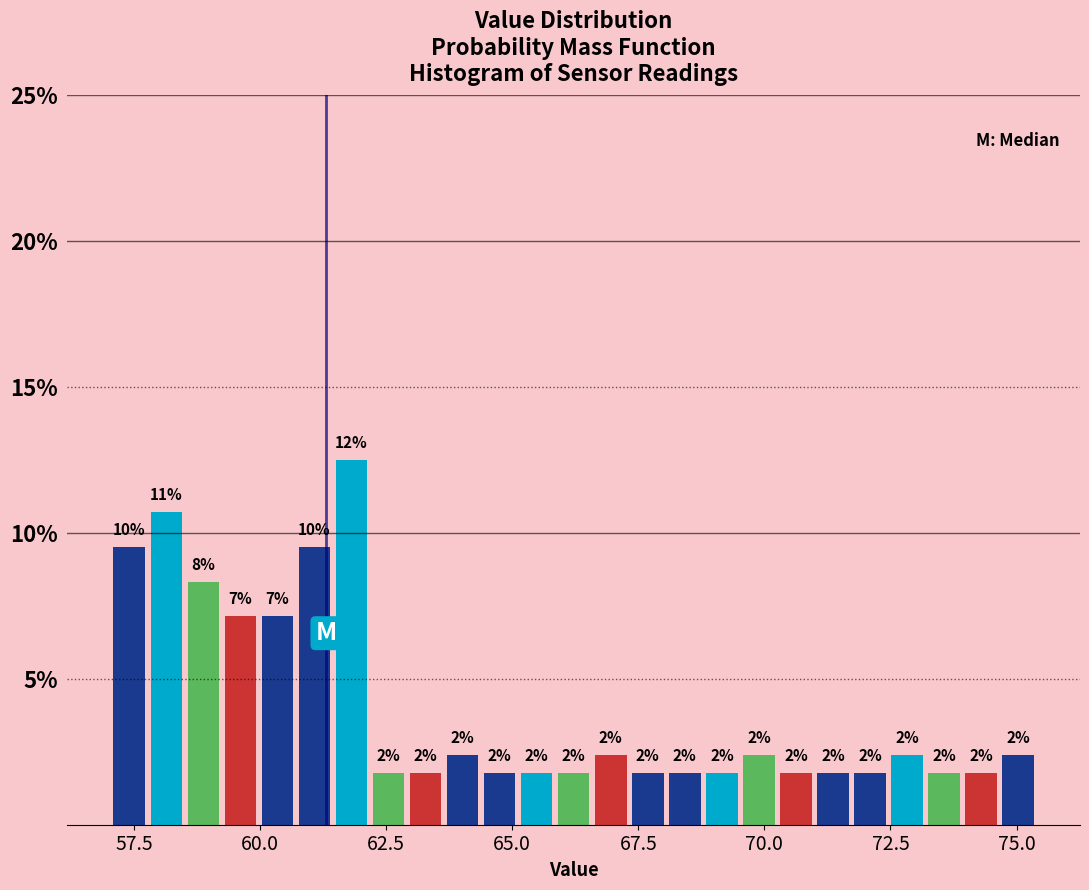

Around what value on the x-axis is the tallest bar? Give the approximate position of its centre, as read against the axis.

62.0